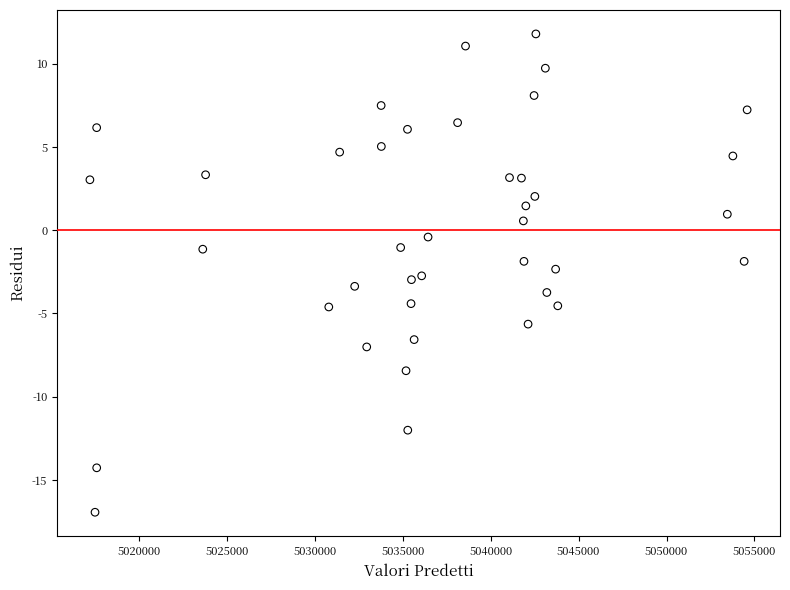

What is the range of X values (max minus min)?

37371.0